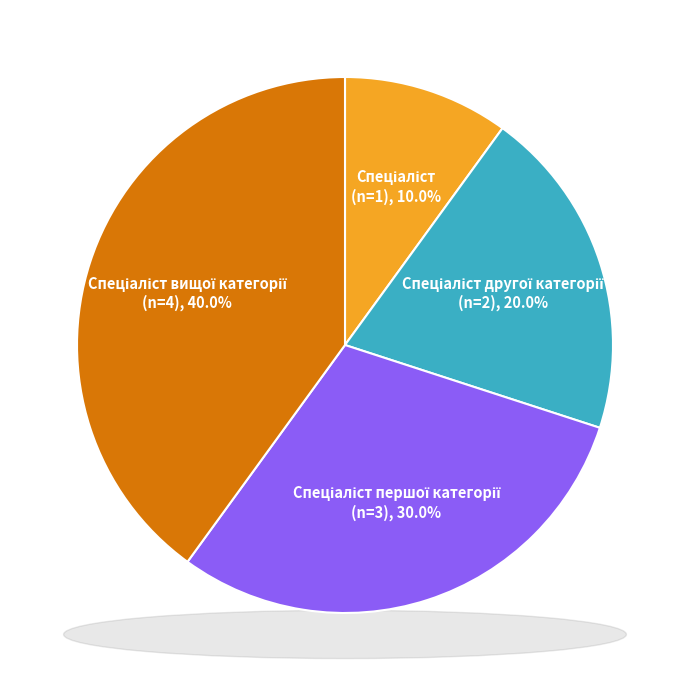

Is Спеціаліст першої категорії the majority of the pie?

No